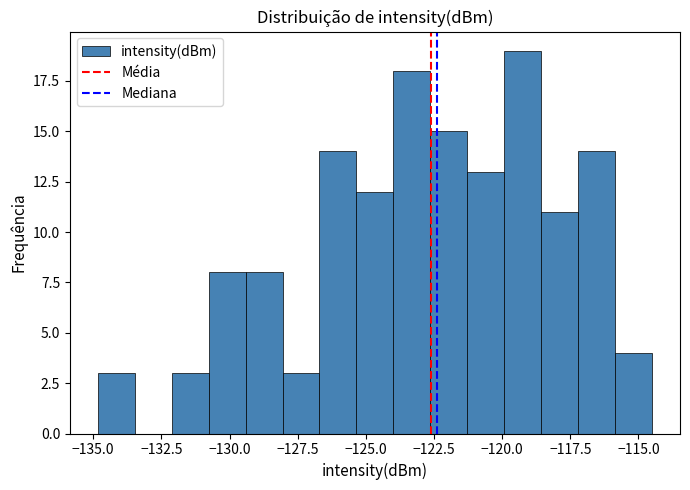

Around what value on the x-axis is the tallest bar? Give the approximate position of its centre, as read against the axis.

-119.0